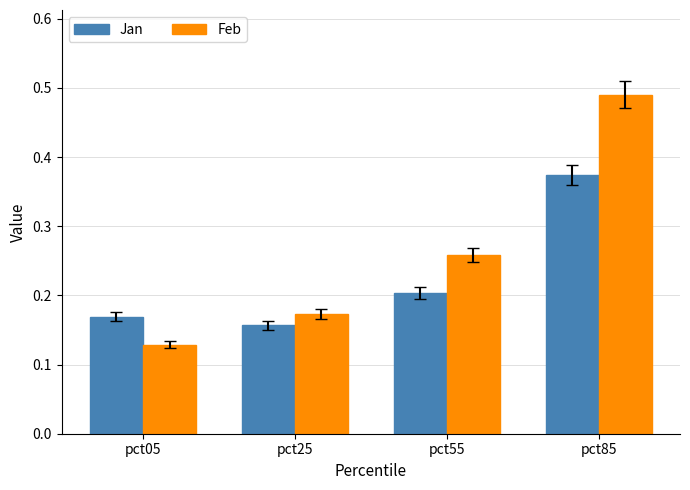

Which category has the lowest value in the Jan series?

pct25